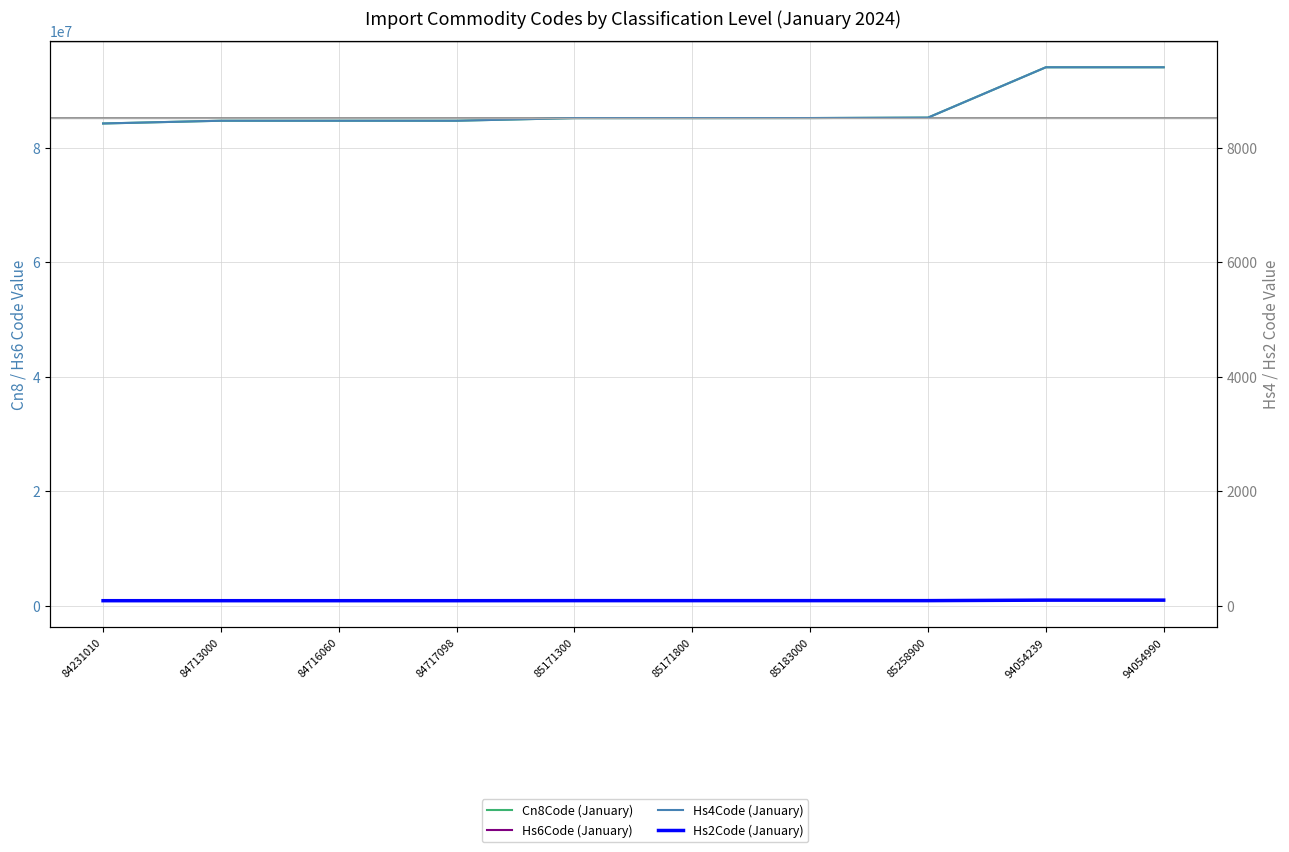

Between 85171800 and 85258900, which series saw the biggest shift?

Cn8Code (January)